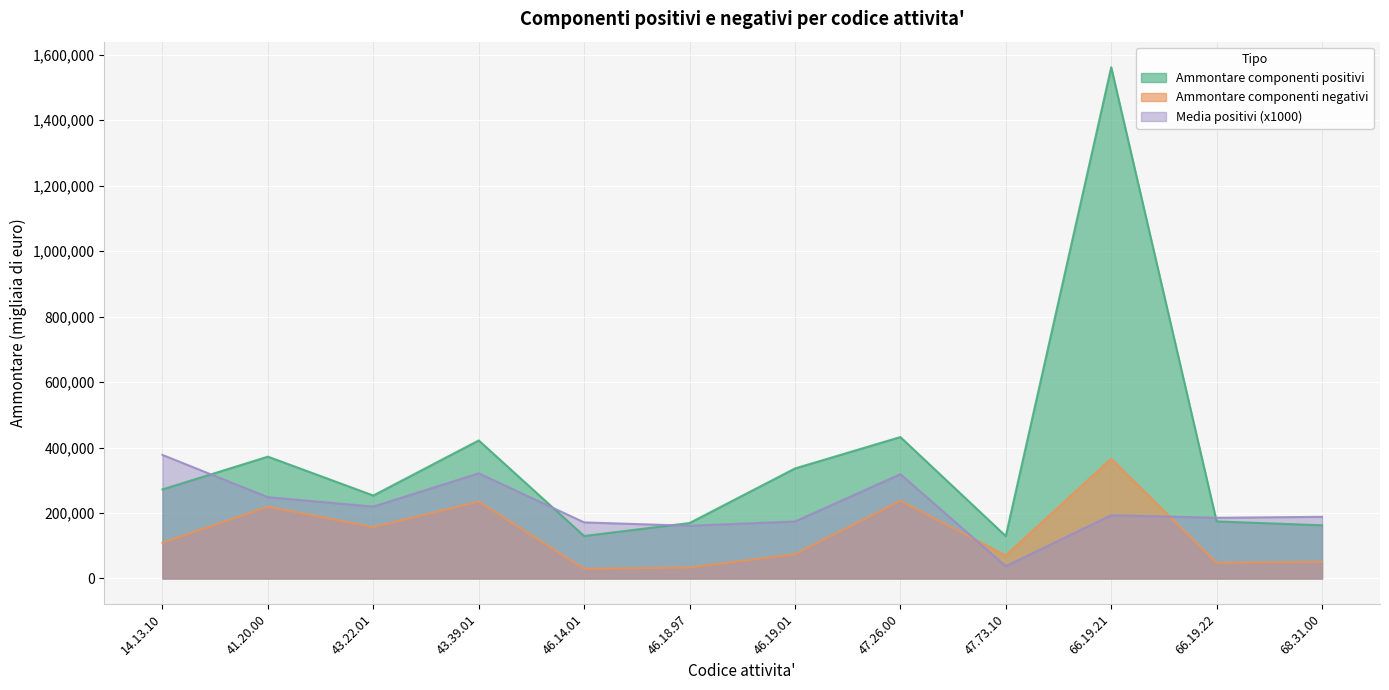

True or false: Media positivi has more than 1 interior local peaks.

True